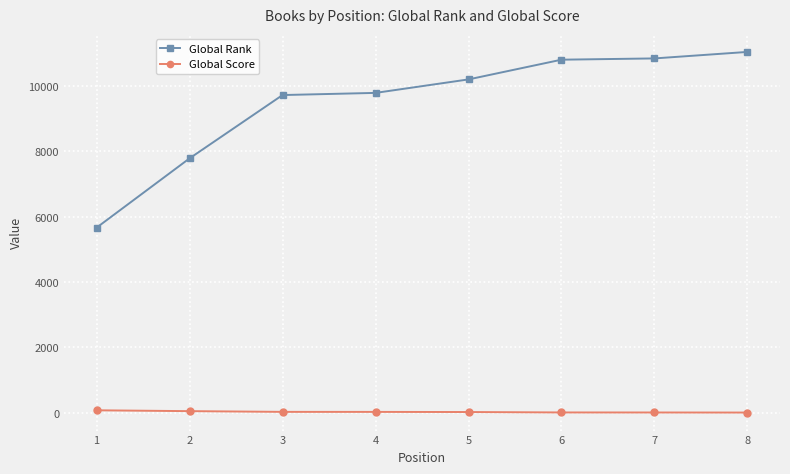

What is the minimum value for Global Rank?

5665